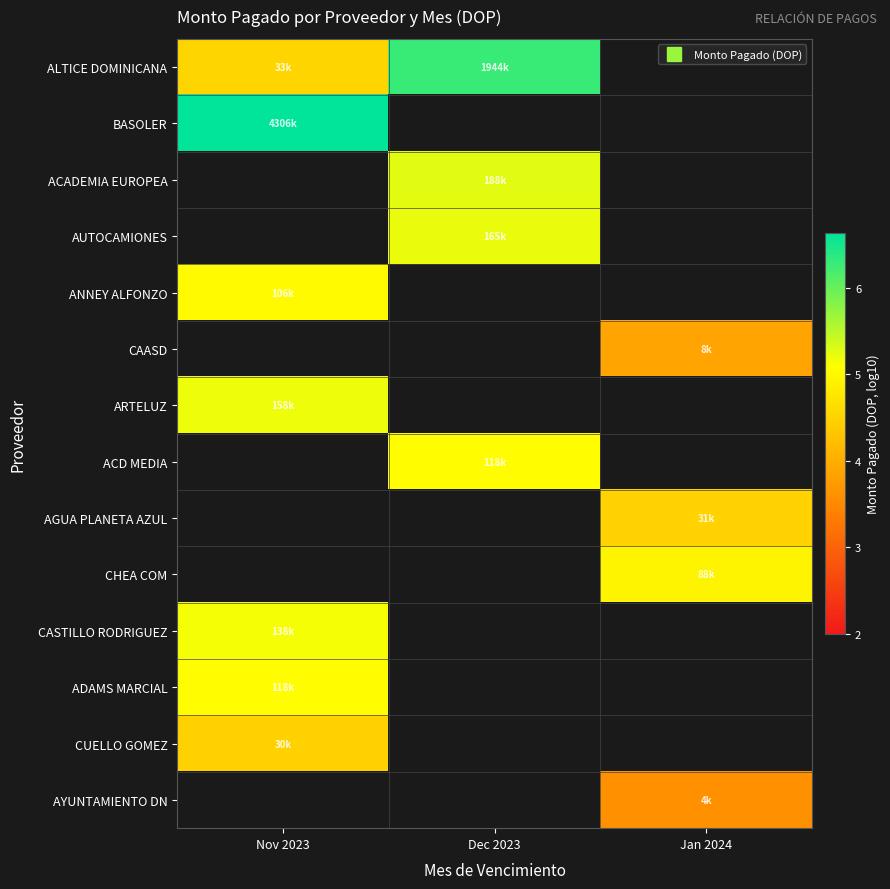

Which label corresponds to the largest value in the chart?

Nov 2023